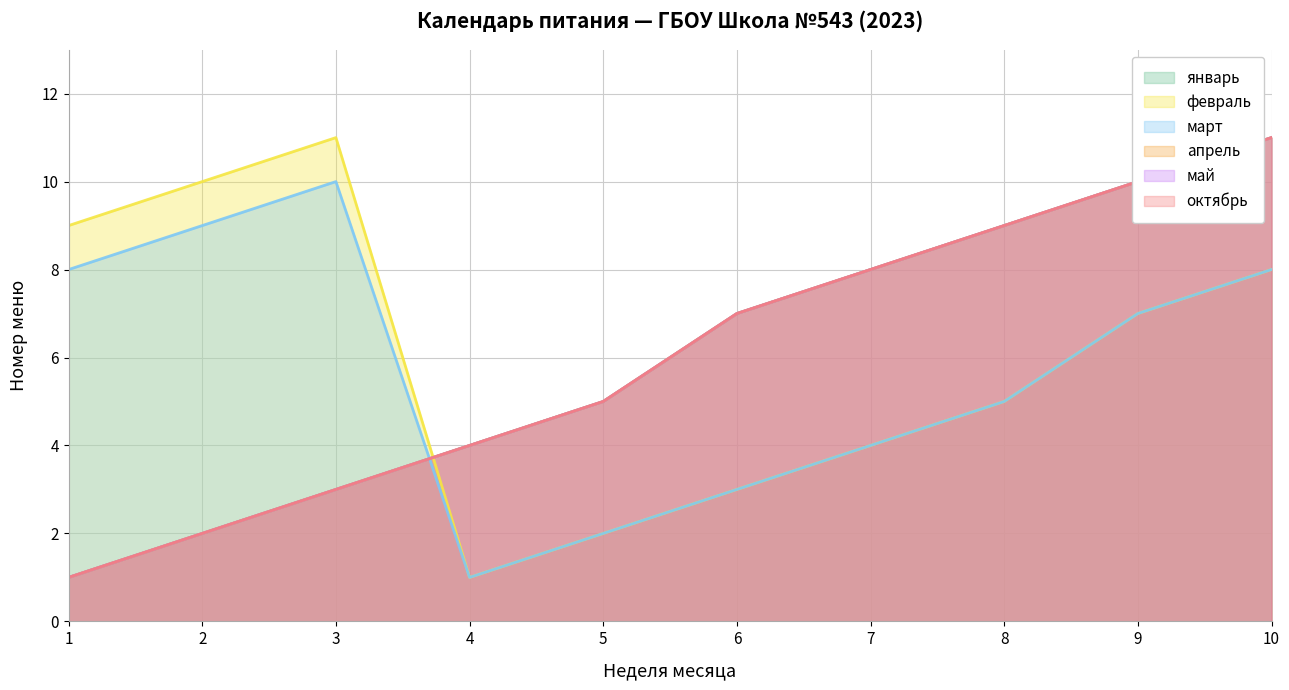

Between which two adjacent categories do январь and март first intersect?

3 and 4